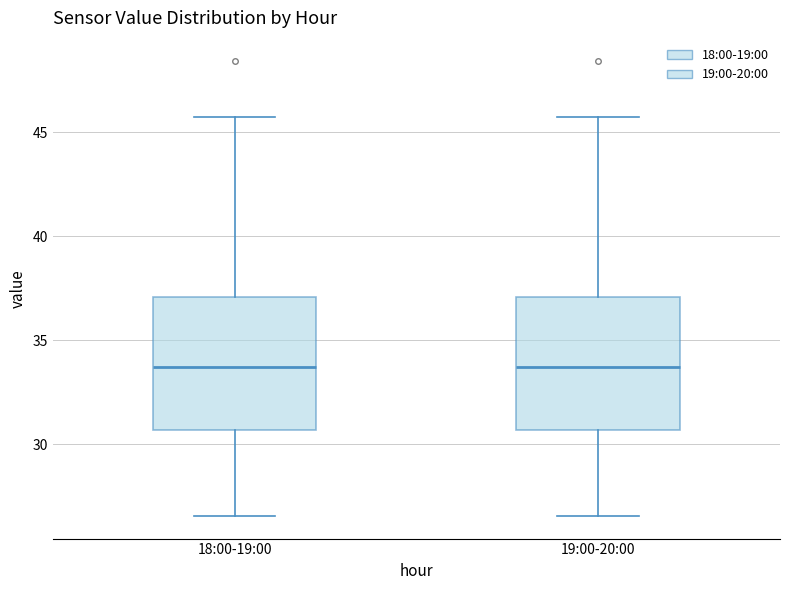

Reading left to right, read every box against the y-axis: the position of its median line, the range the box covers, and the ends of its whiskers. The values are not printed on the chart, so give them approximately, as read against the axis.

18:00-19:00: median 33.5, box 30.5 to 37.0, whiskers 26.5 to 45.5
19:00-20:00: median 33.5, box 30.5 to 37.0, whiskers 26.5 to 45.5